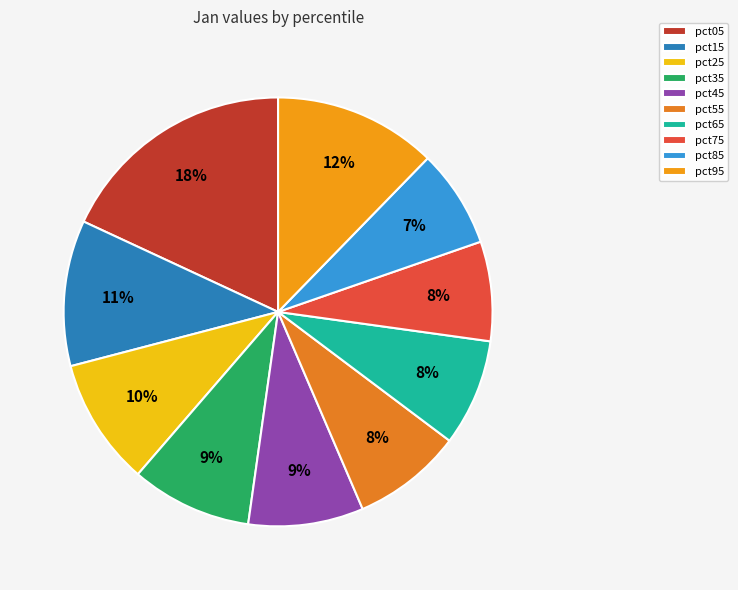

What percentage is the pct45 slice, to the nearest percent?

9%